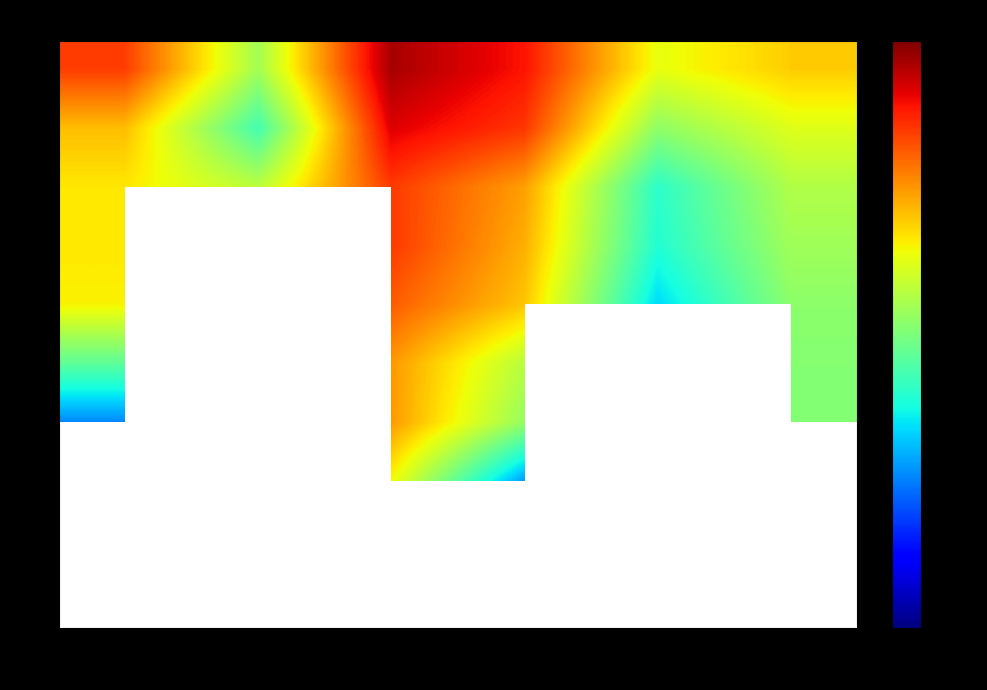

List the series in order of their peak value, lowest first.

6, 7, 8, 9, 10, 5, 3, 4, 2, 1